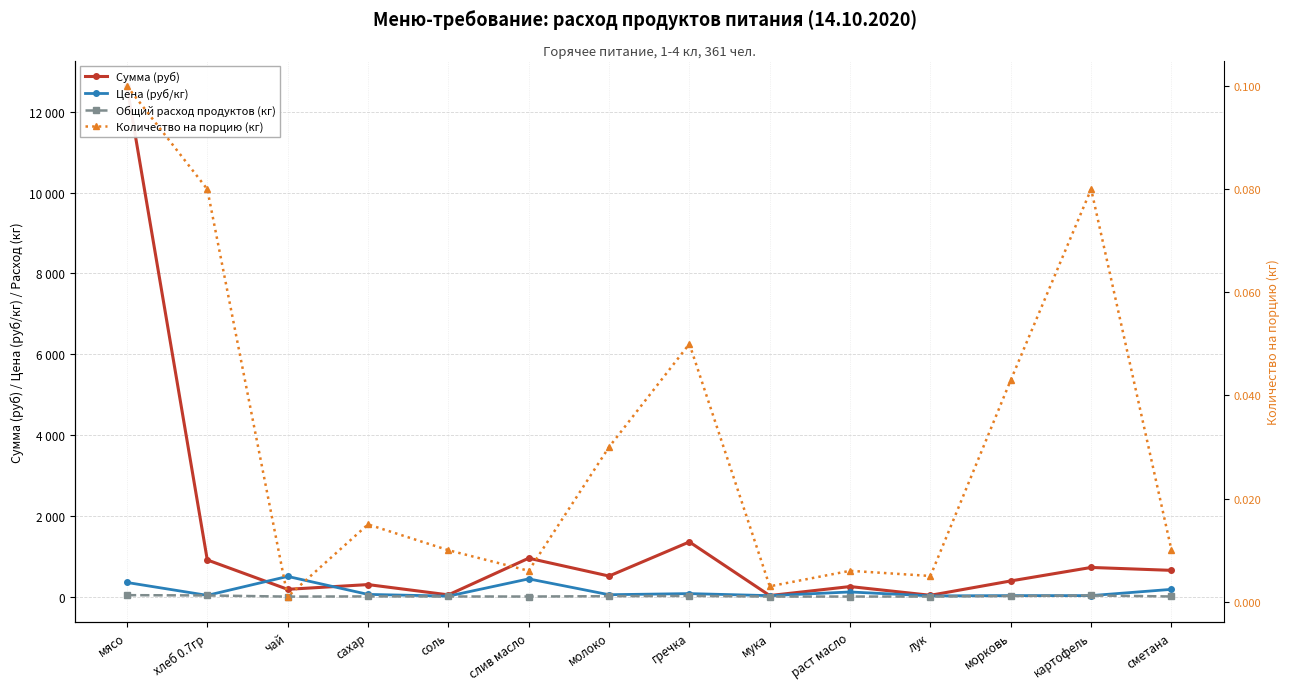

Between мясо and хлеб 0.7гр, which series saw the biggest shift?

Сумма (руб)